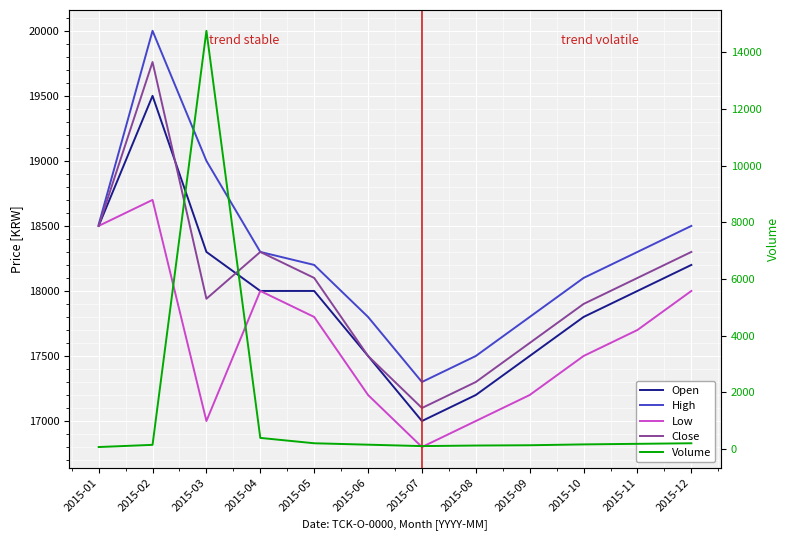

What is the difference between the maximum and minimum values in the Volume series?

14692